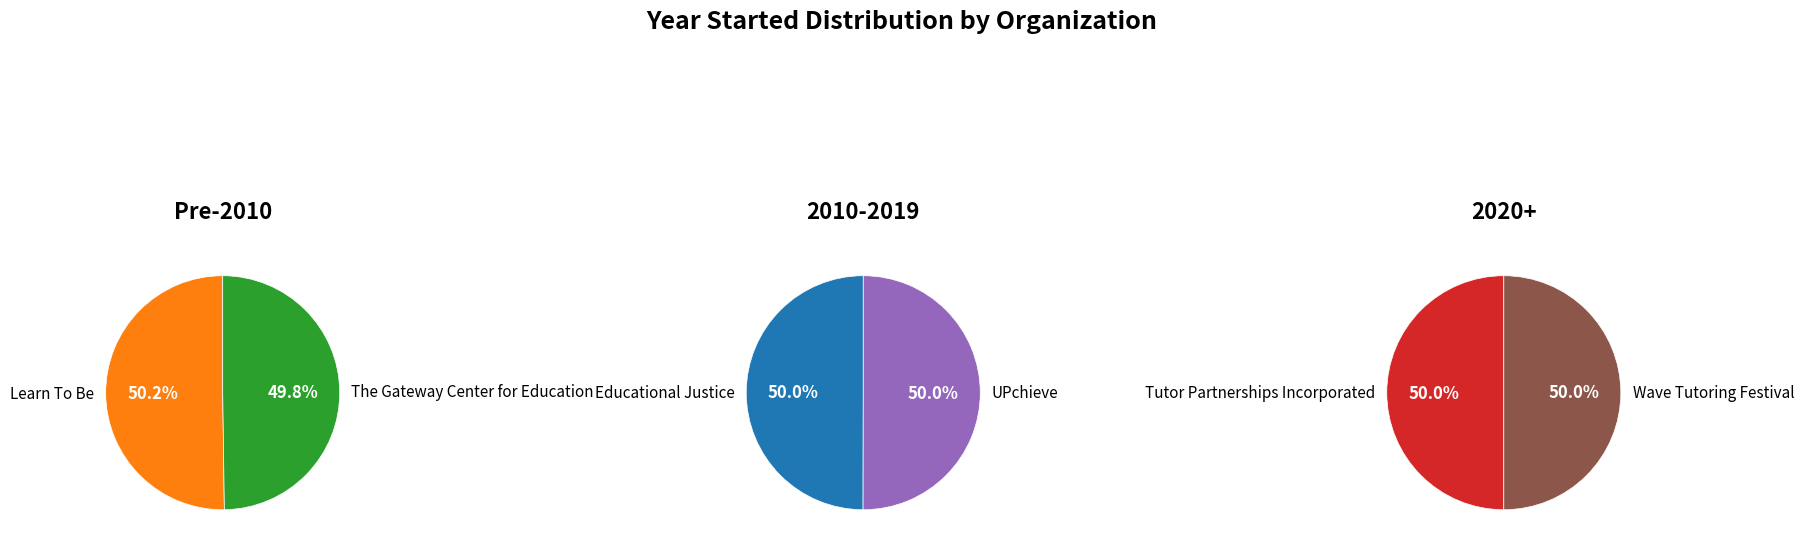

How many slices are in this pie chart?

6